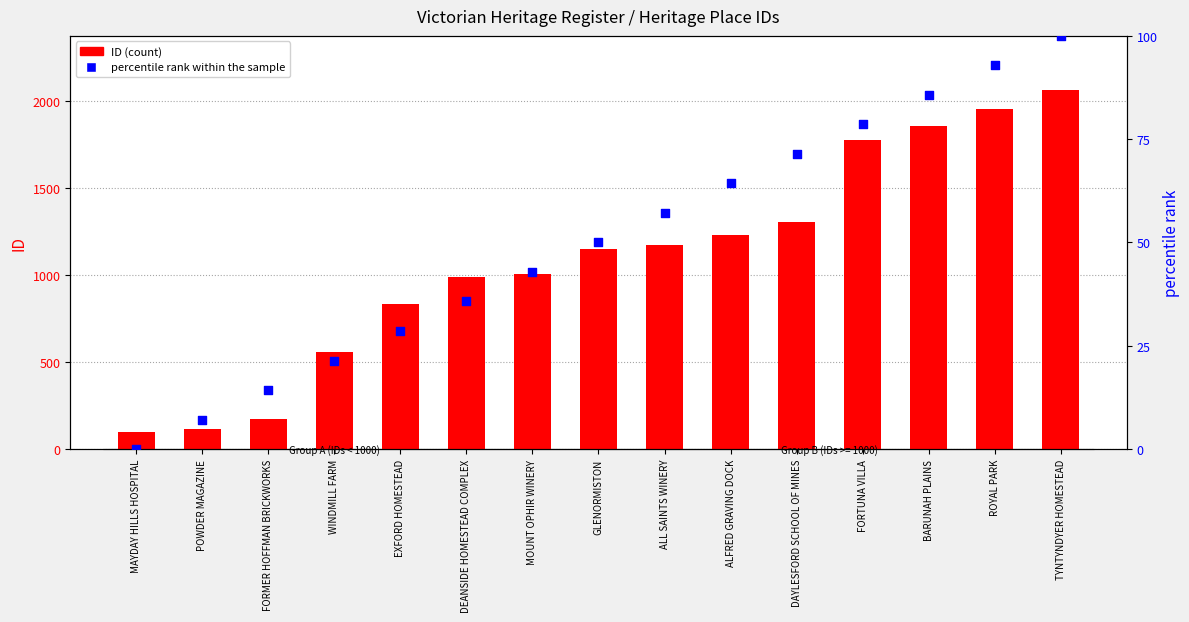

Is the value of percentile rank within the sample at TYNTYNDYER HOMESTEAD greater than the value of ID (count) at WINDMILL FARM?

No